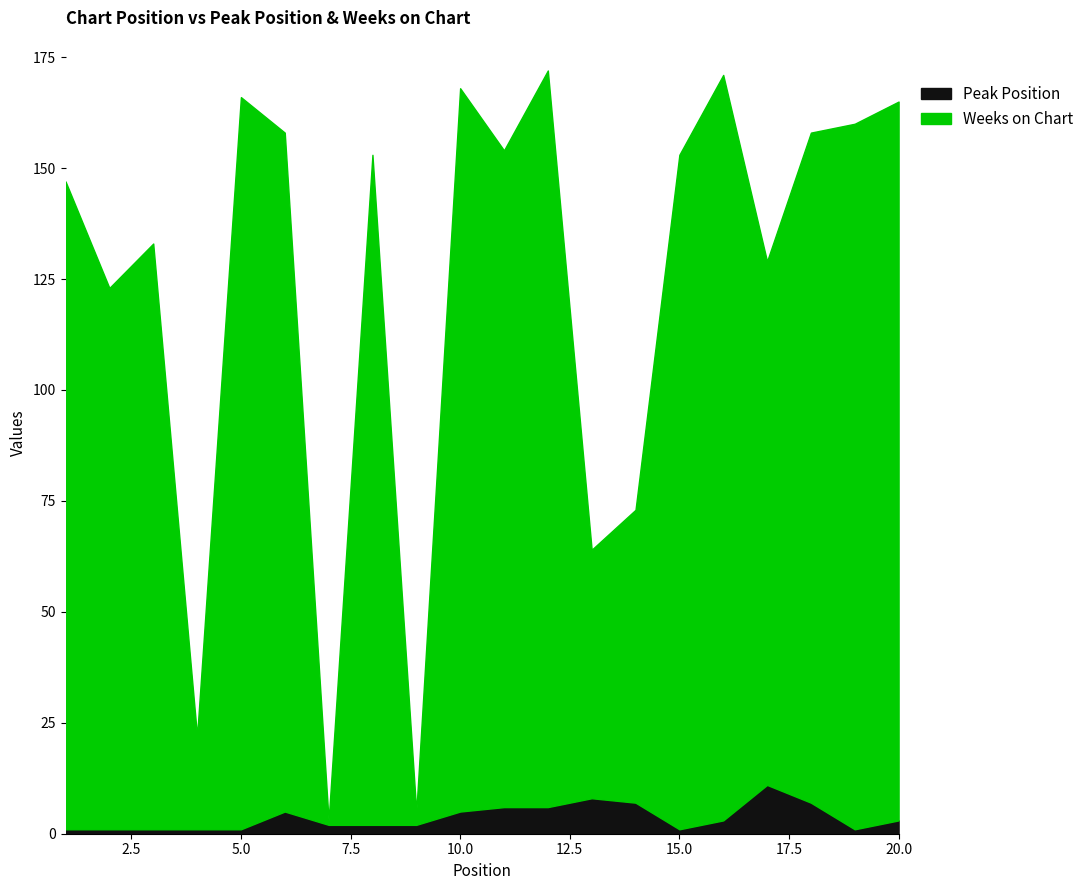

How many distinct data groups are displayed?

2